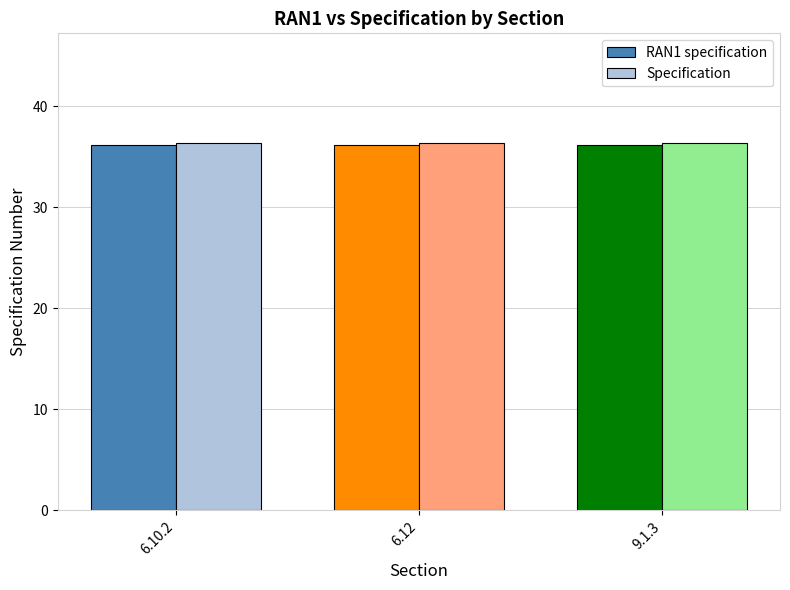

Are the bars horizontal?

No